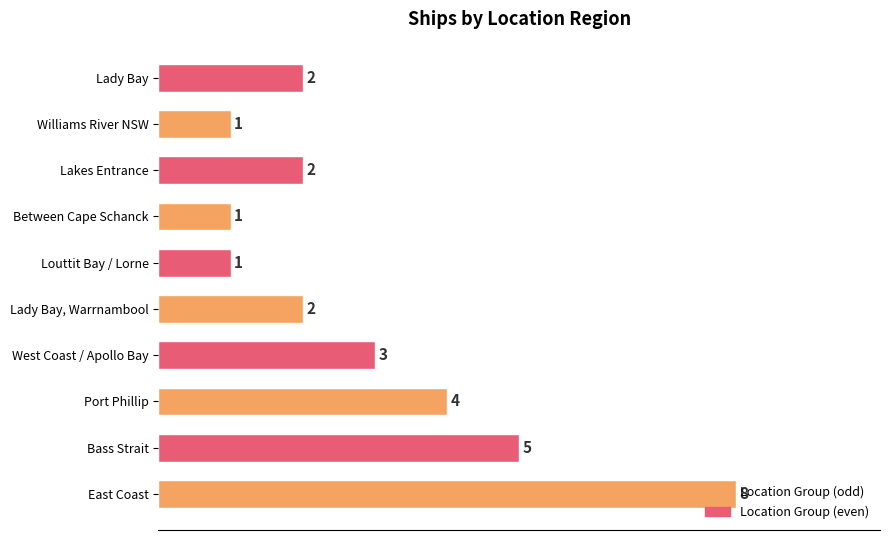

Which label corresponds to the largest value in the chart?

East Coast